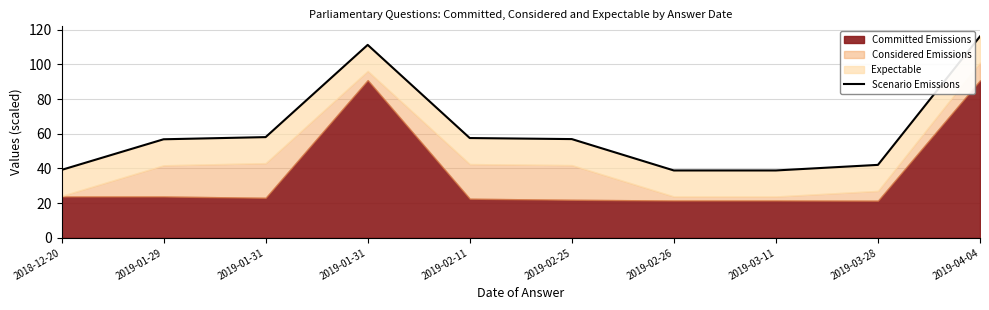

Reading left to right, extract all data points from this chart.

39.2	56.8	58.1	111.3	57.5	56.9	38.8	38.8	42.1	116.2